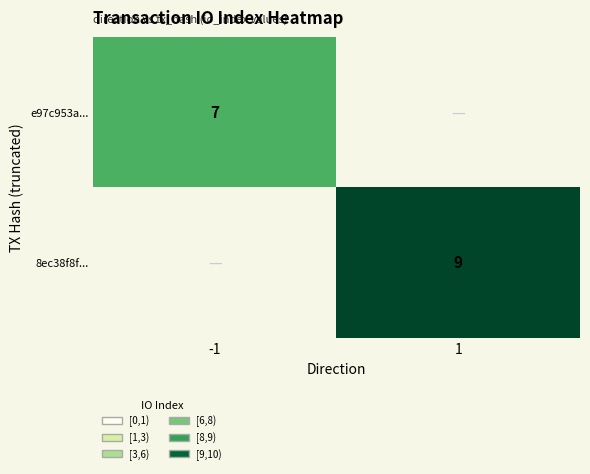

Is the value of 8ec38f8f... at 1 greater than the value of e97c953a... at -1?

Yes